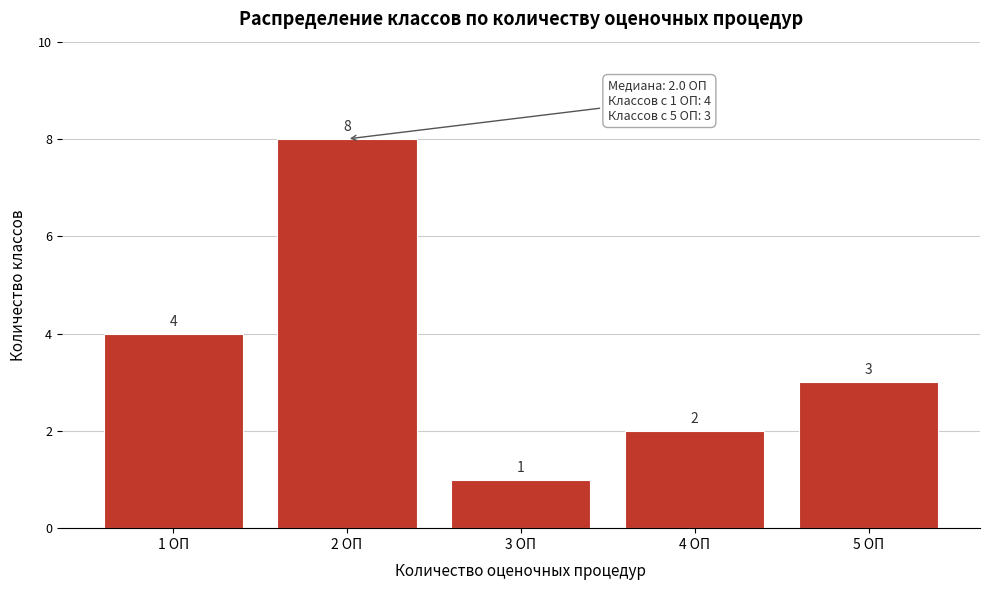

Reading left to right, list all the values displayed in this chart.

4	8	1	2	3